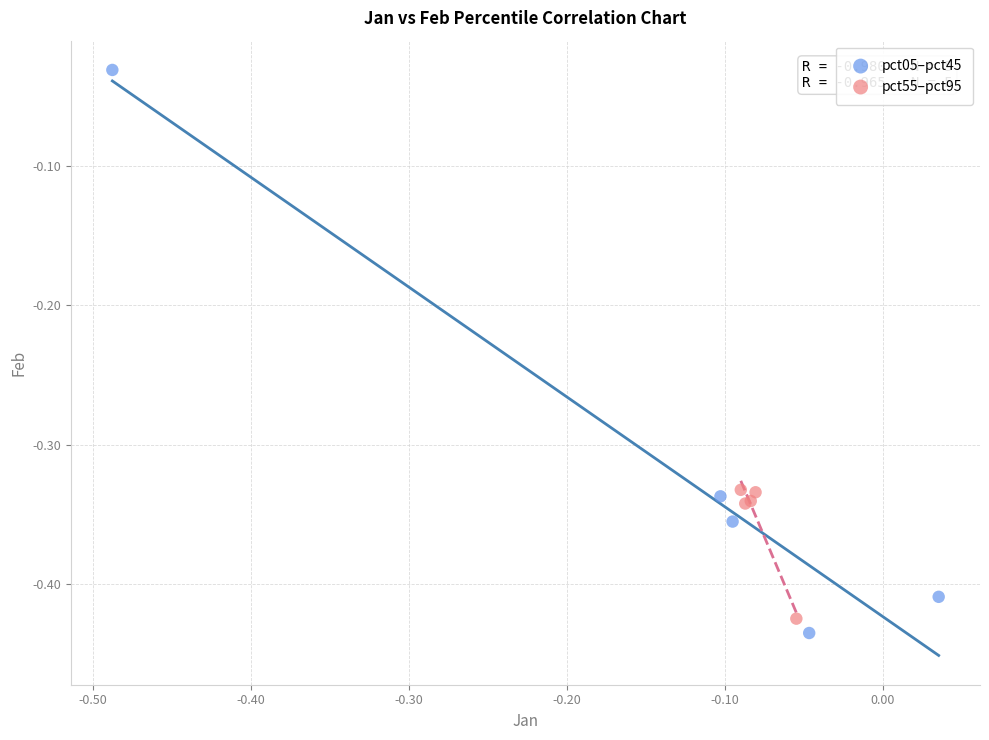

Which series has the largest Y range (max minus min)?

pct05–pct45